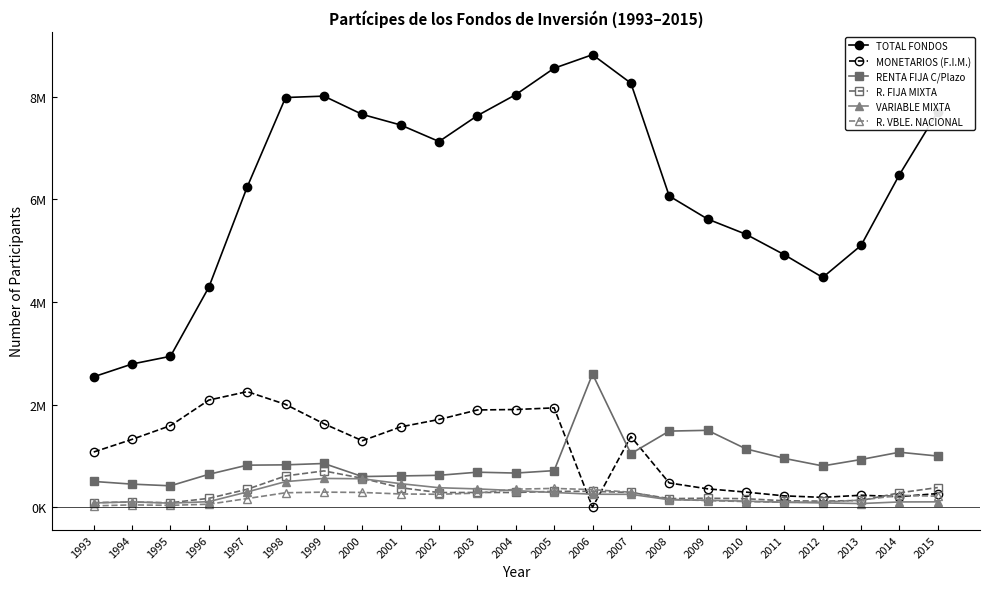

Where is the first local maximum for RENTA FIJA C/Plazo?

1999